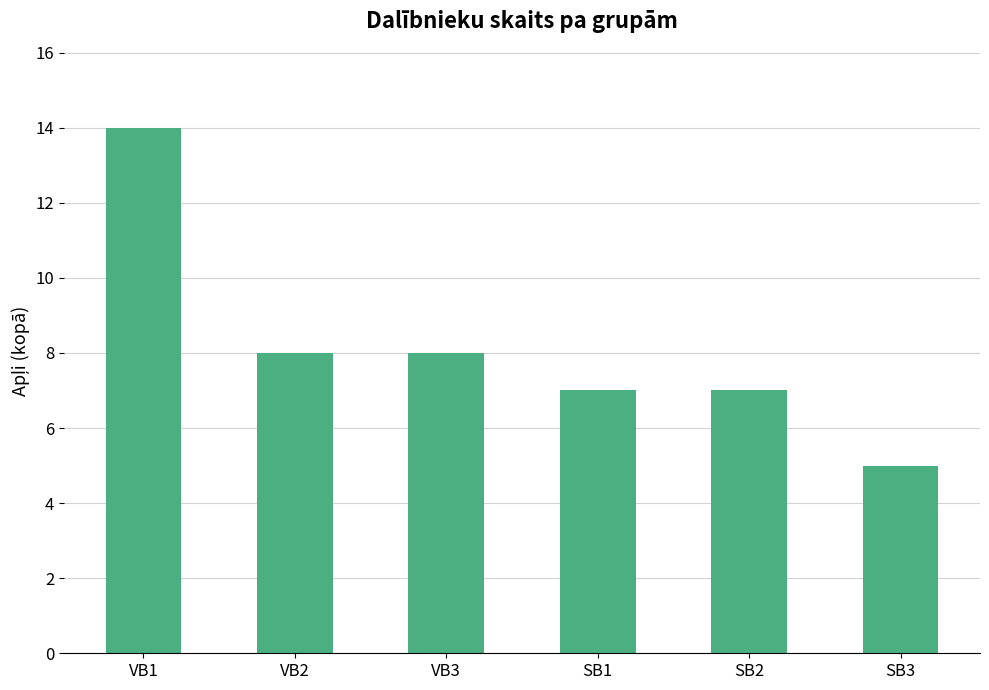

Which has a higher value, SB3 or SB2?

SB2